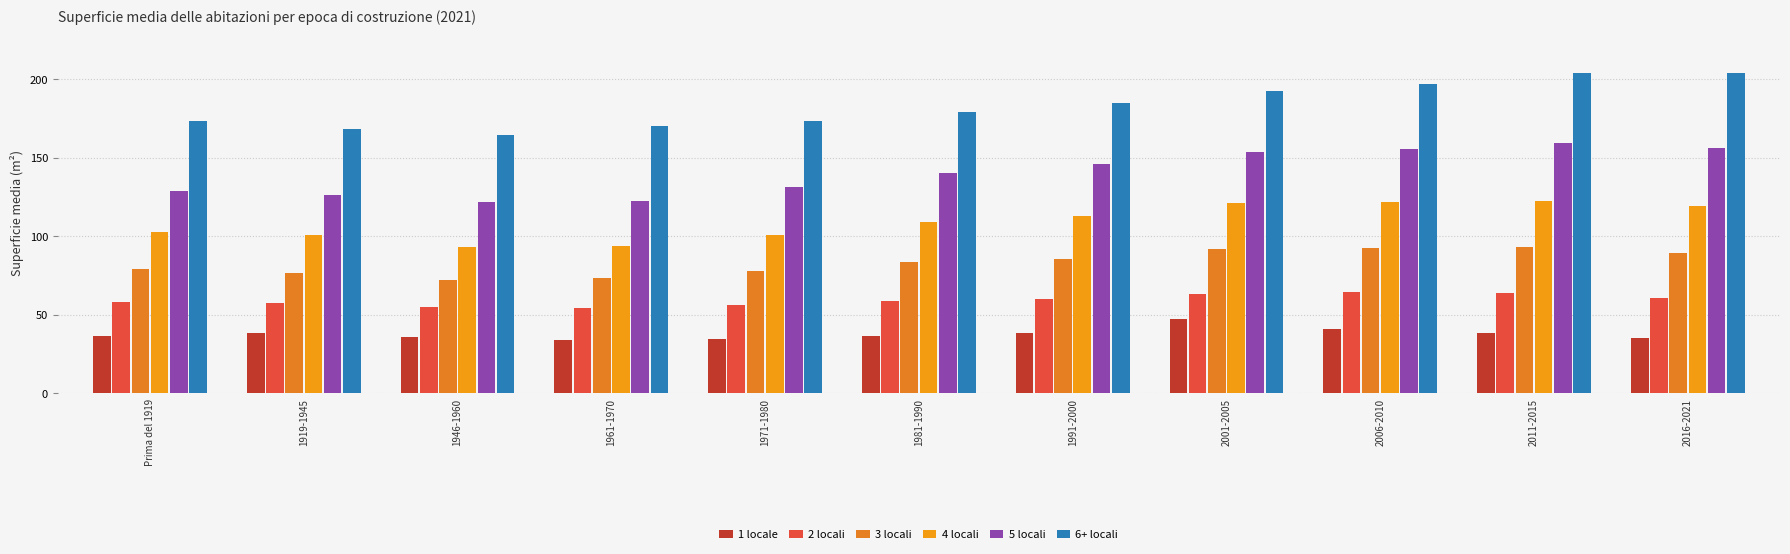

What position from the right is 2016-2021?

1